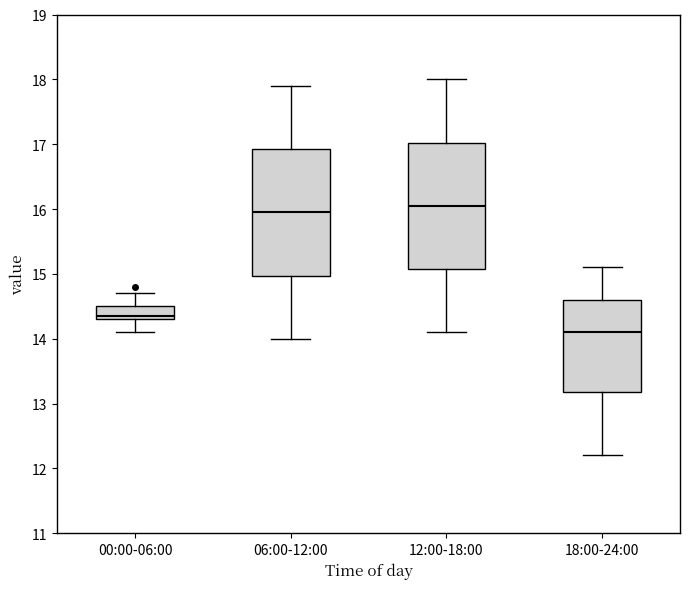

Where is the lower edge of the box for 18:00-24:00 on the y-axis? The values are not printed on the chart, so give them approximately, as read against the axis.

13.2